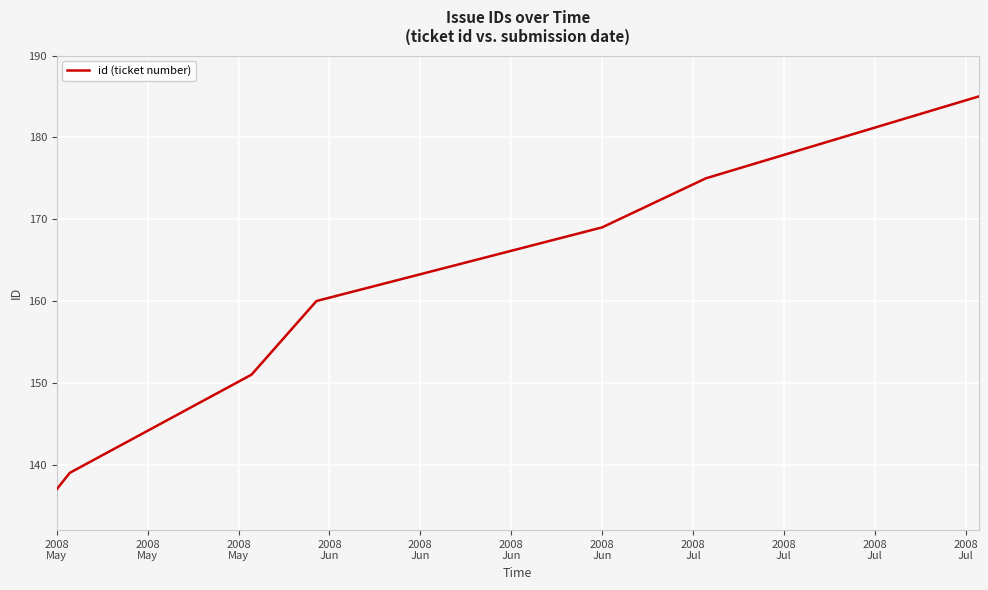

What is the average value?

159